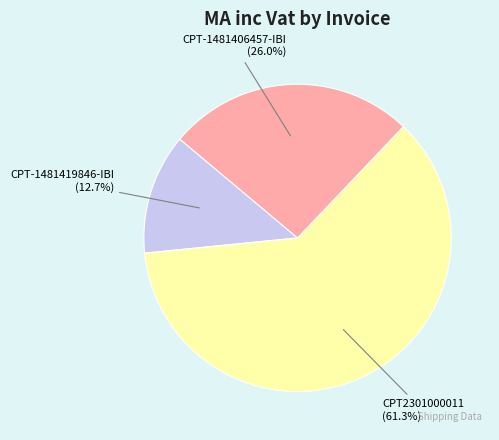

Does any single category account for the majority?

Yes